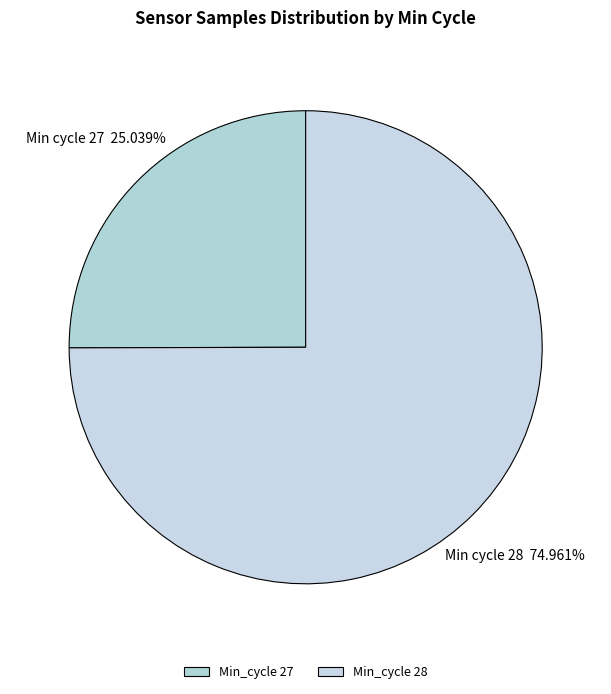

How many slices are in this pie chart?

2